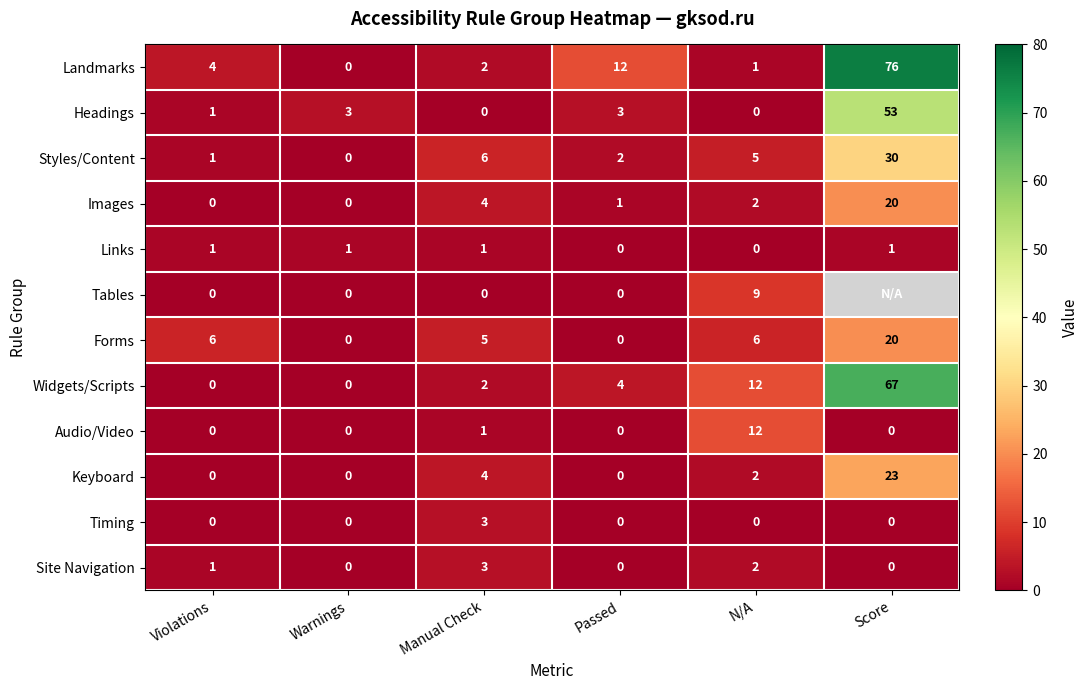

Is it true that Keyboard equals 0 at Passed?

True